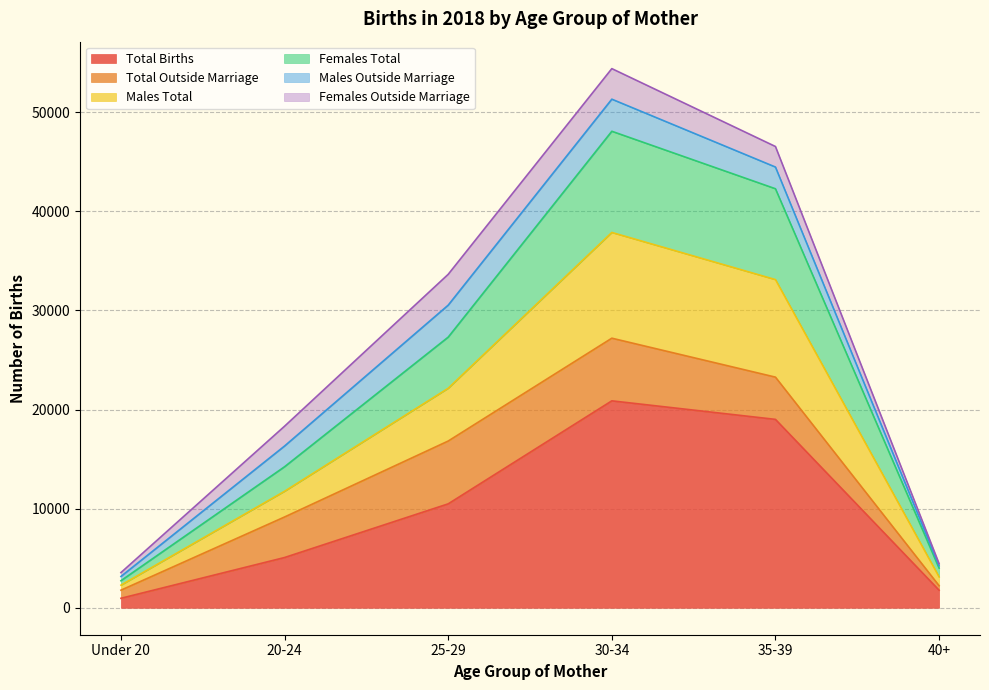

The value of Total Births at 30-34 is 20881. True or false?

True